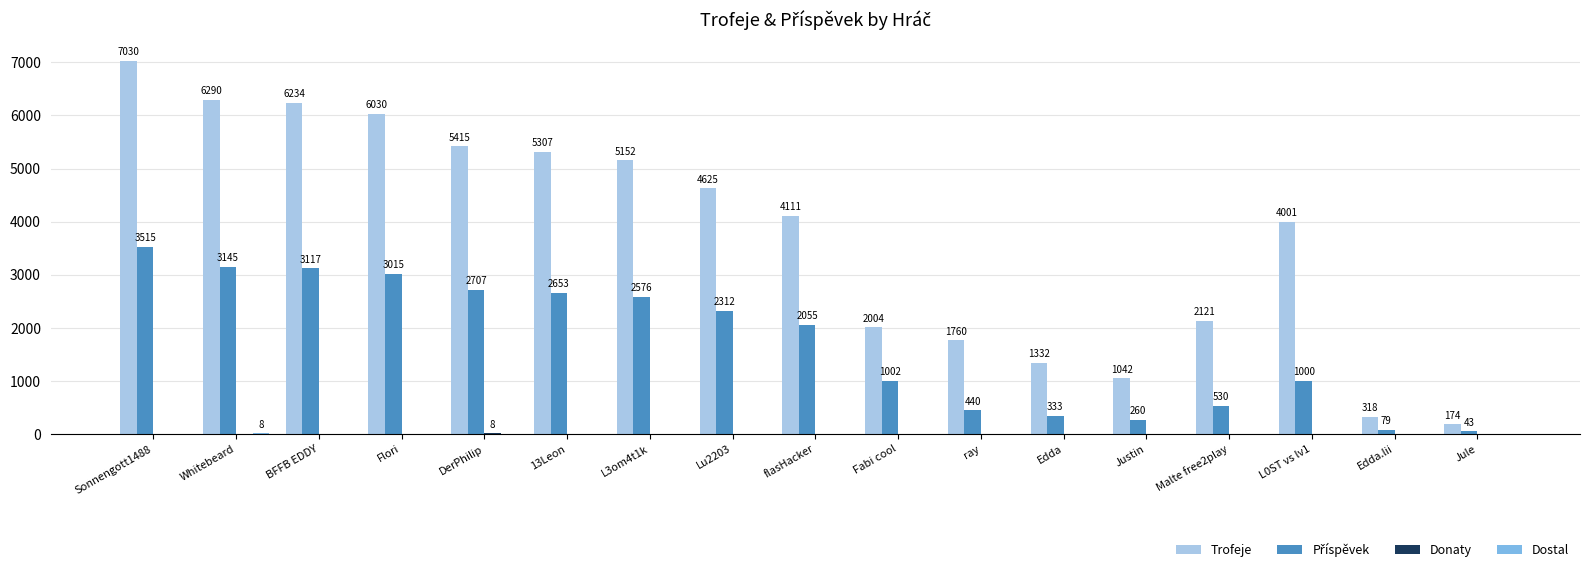

Where does the Trofeje series first go above 4111?

Sonnengott1488